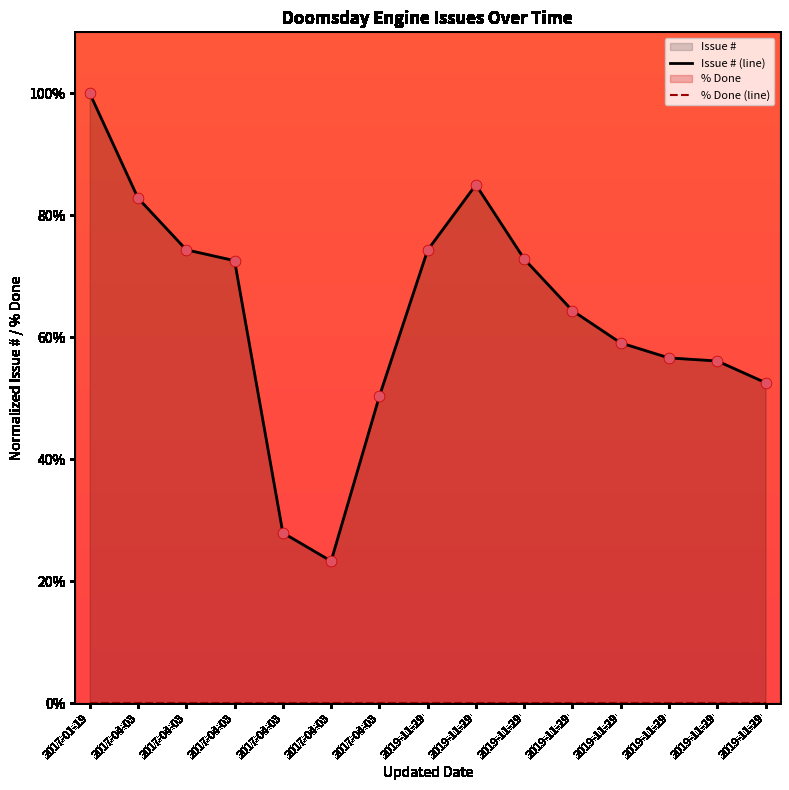

Is the value of Issue # (line) at 2017-04-03 greater than the value of % Done (line) at 2019-11-29?

Yes